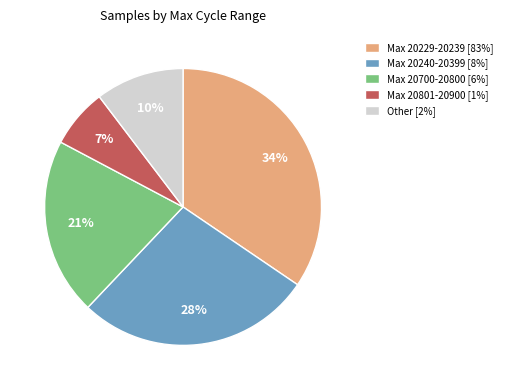

Which slice is the largest?

Max 20229-20239 [83%]